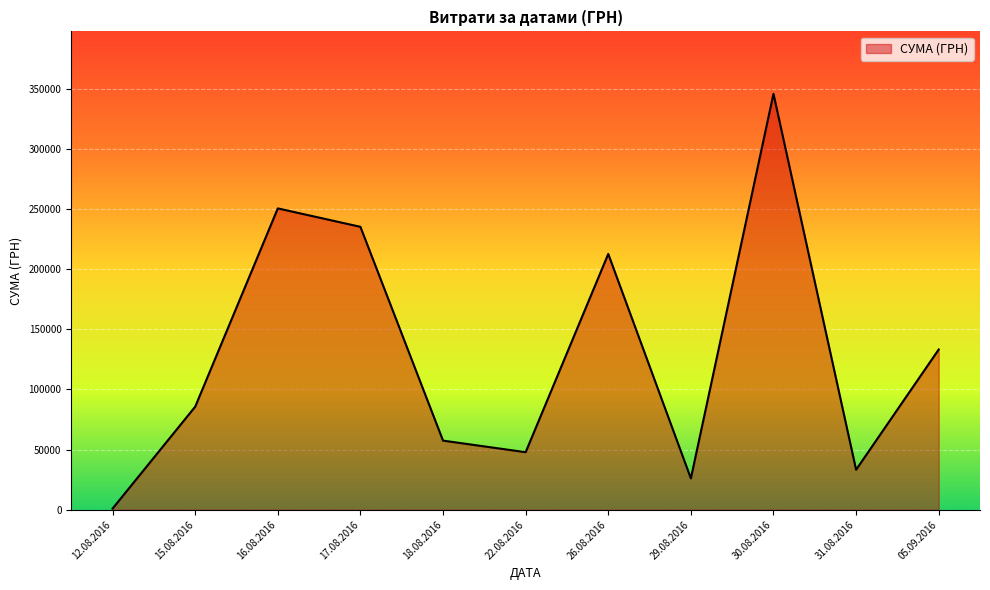

Approximately how many times larger is the value at 22.08.2016 compared to 18.08.2016?

0.8